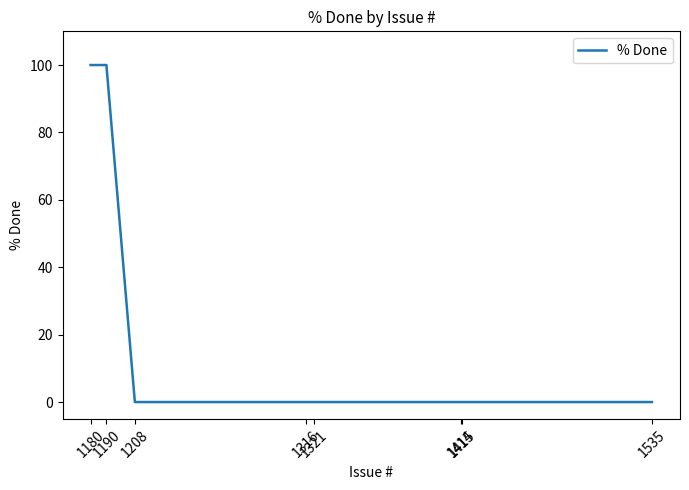

Reading right to left, what are all the values shown in this chart?

0	0	0	0	0	0	100	100